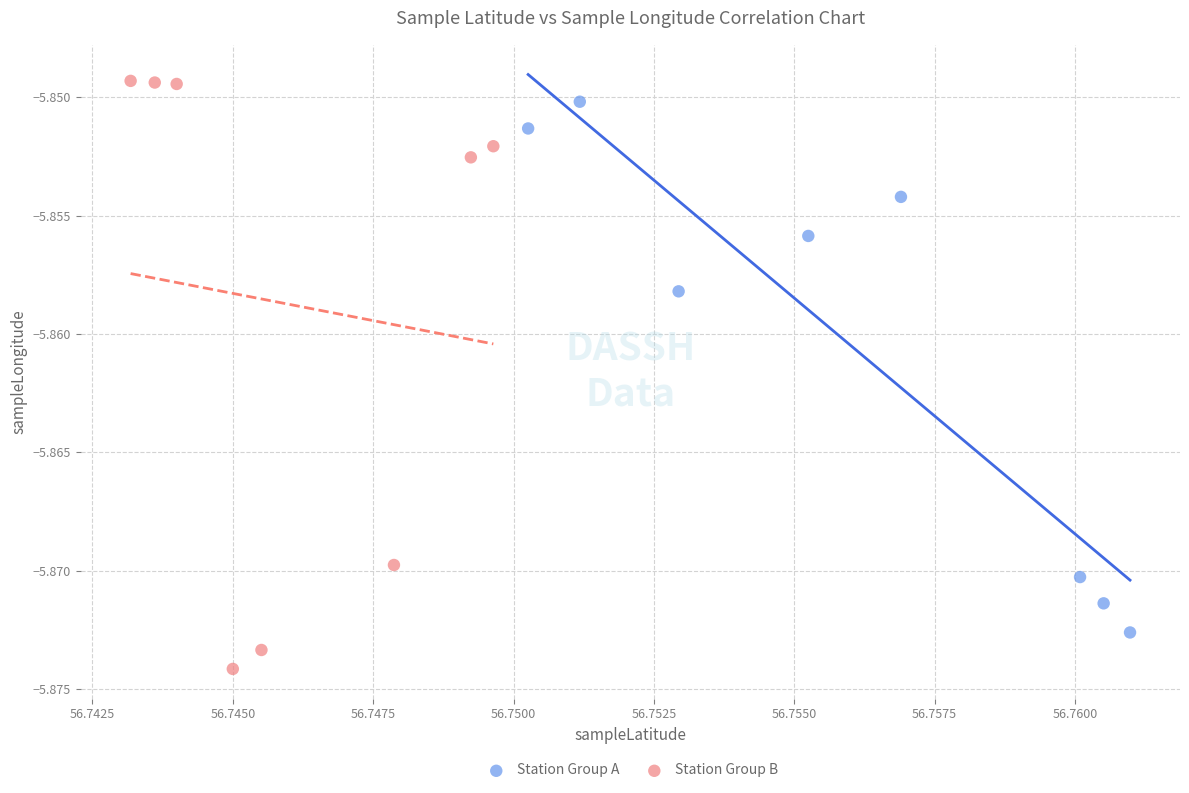

Which series contains the highest Y value?

Station Group B